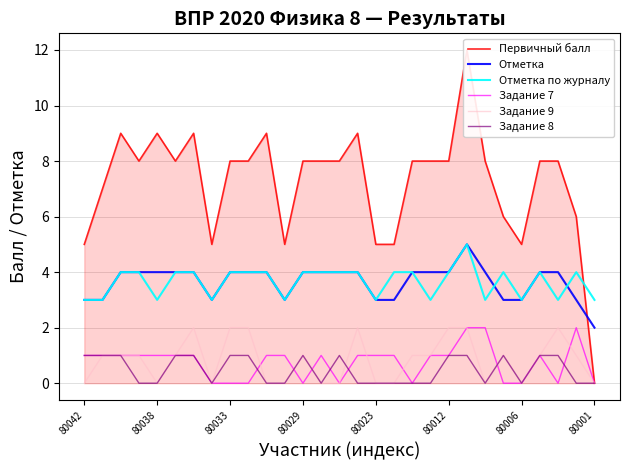

The Задание 7 series shows 0 at 80001. True or false?

True